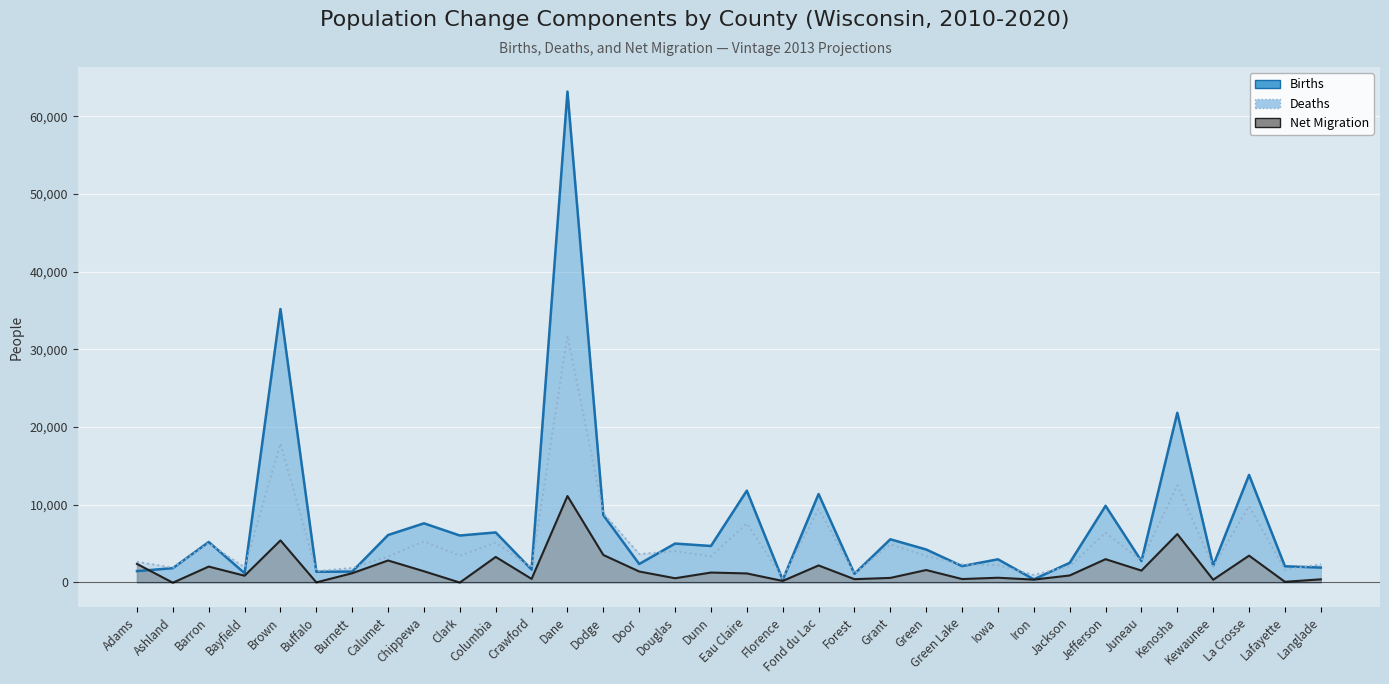

Where is the first local maximum for Net Migration?

Barron